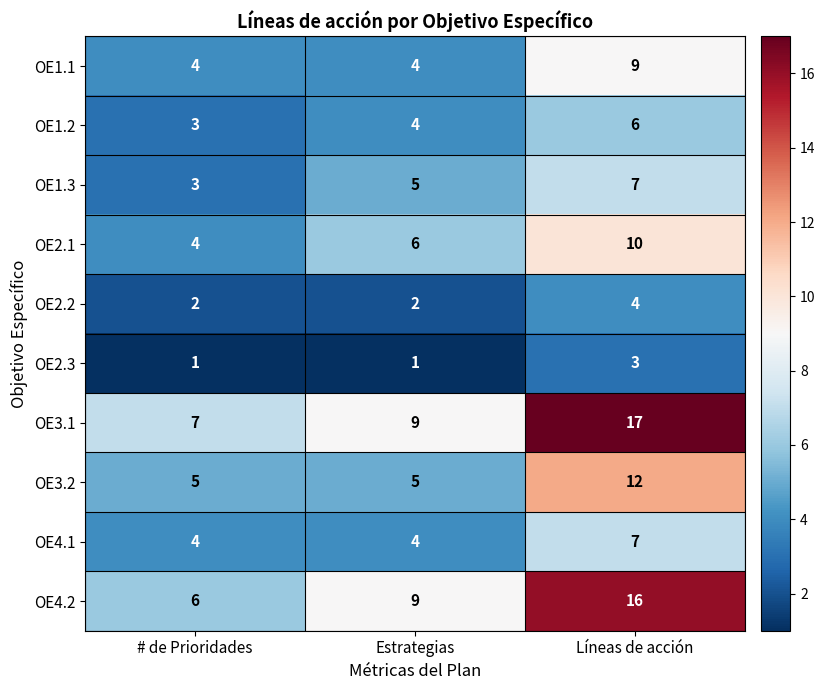

Count the OE4.2 values in the range 6 to 16.

3